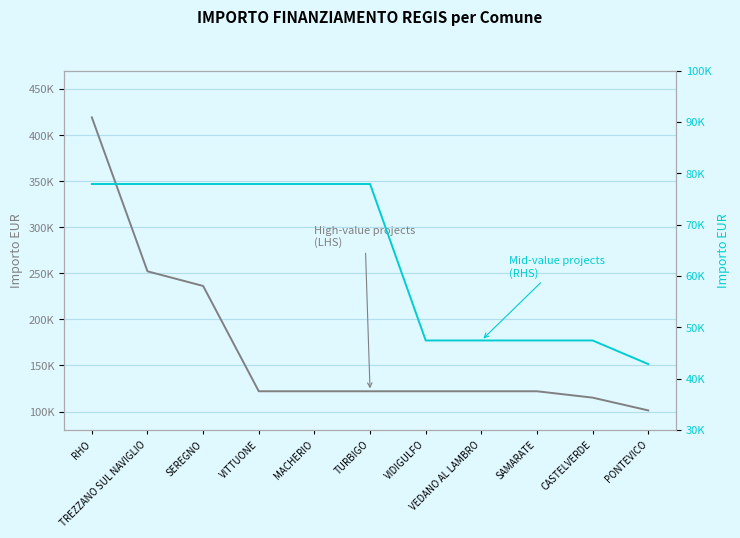

Rank the series by their maximum value, from highest to lowest.

High-value projects (LHS), Mid-value projects (RHS)